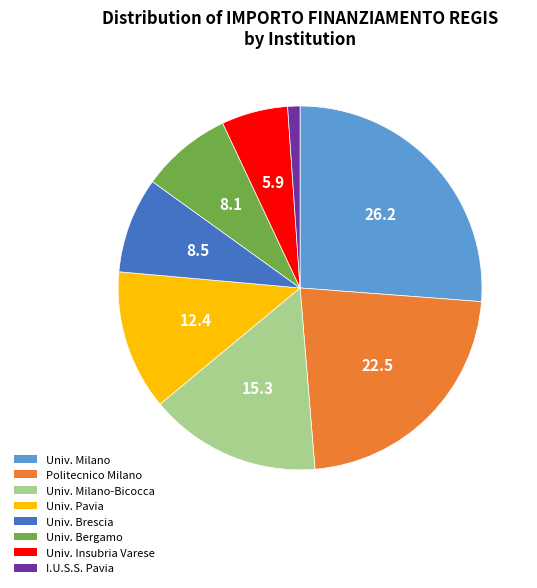

Which has a higher value, Politecnico Milano or Univ. Milano?

Univ. Milano